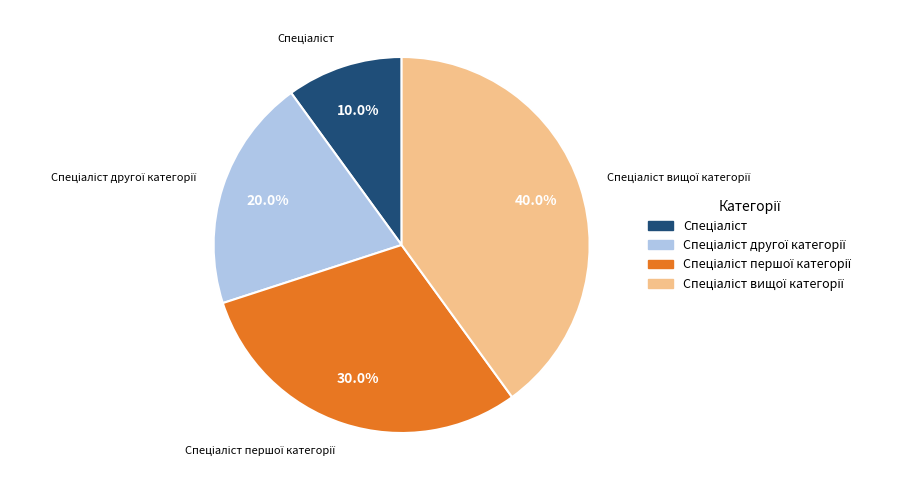

What is the ratio of the value at Спеціаліст вищої категорії to the value at Спеціаліст другої категорії?

2.0